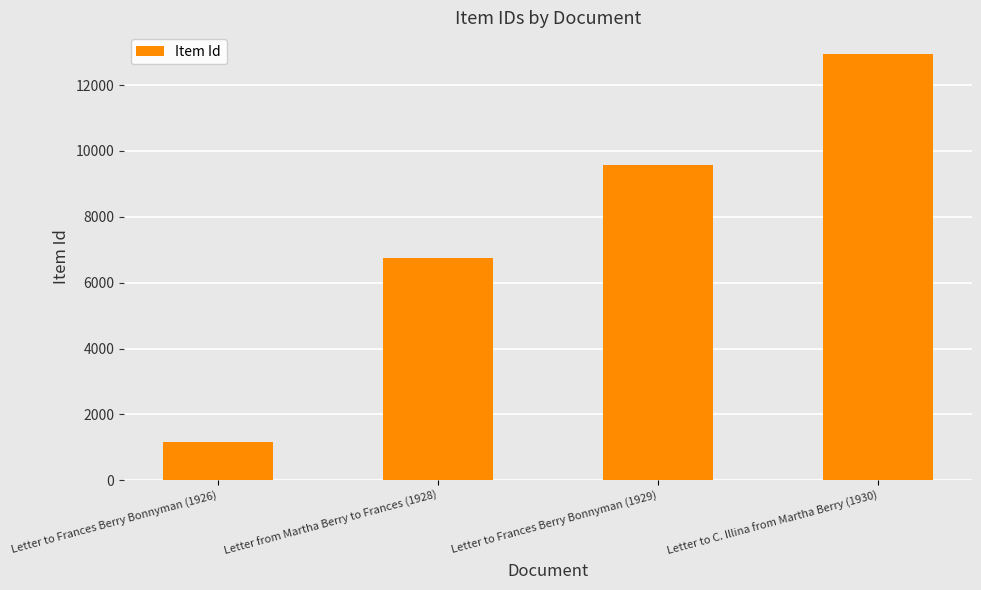

What is the minimum value shown in the chart?

1174